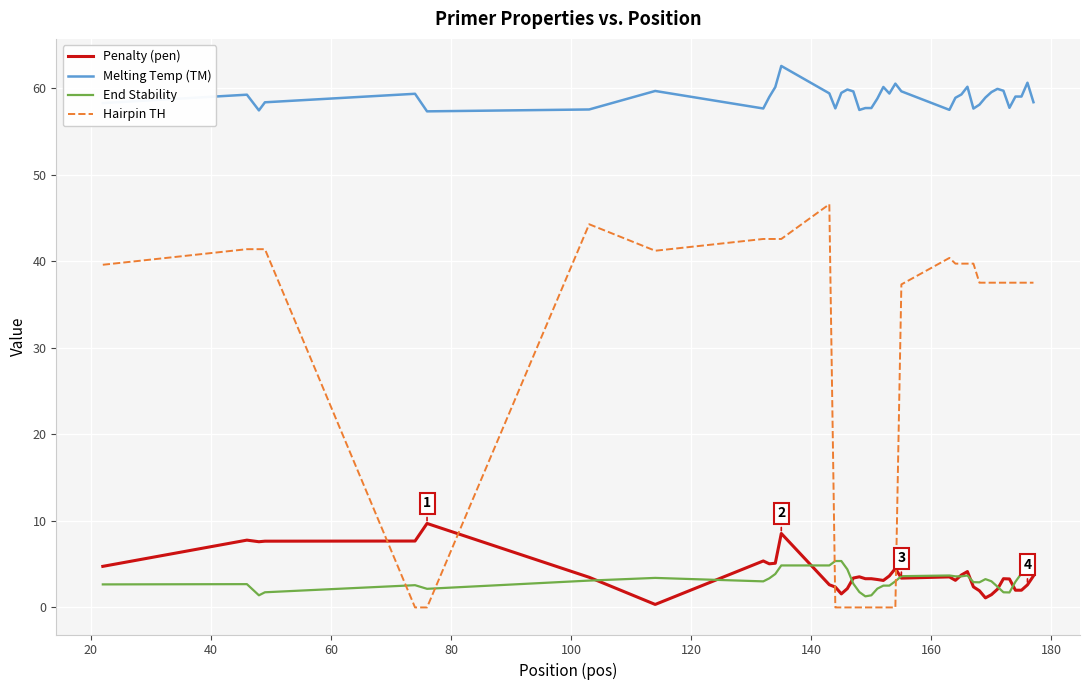

After their last crossing, which series has the higher values: Penalty (pen) or End Stability?

End Stability